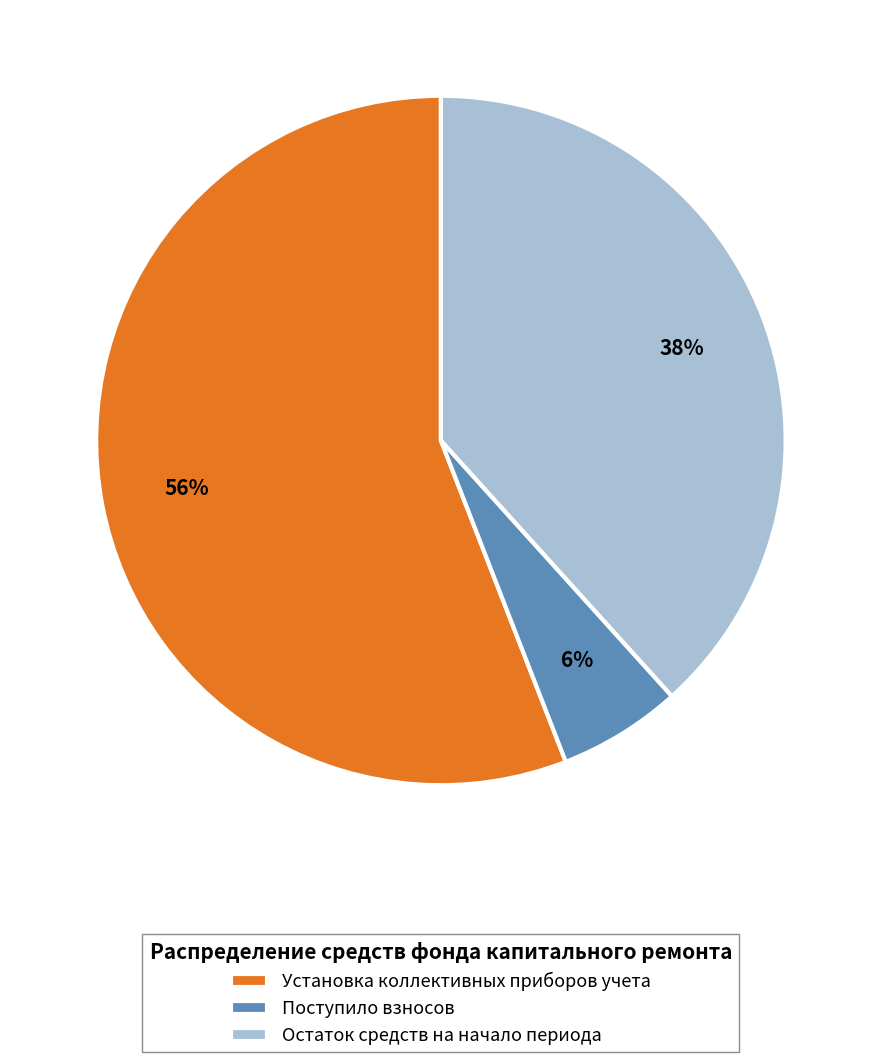

To the nearest percent, what percentage of the pie is Установка коллективных приборов учета?

56%